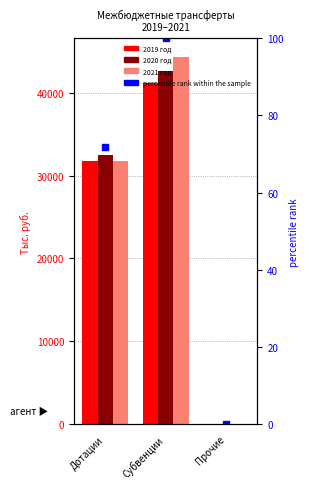

How many values in the percentile rank within the sample series exceed 71?

2